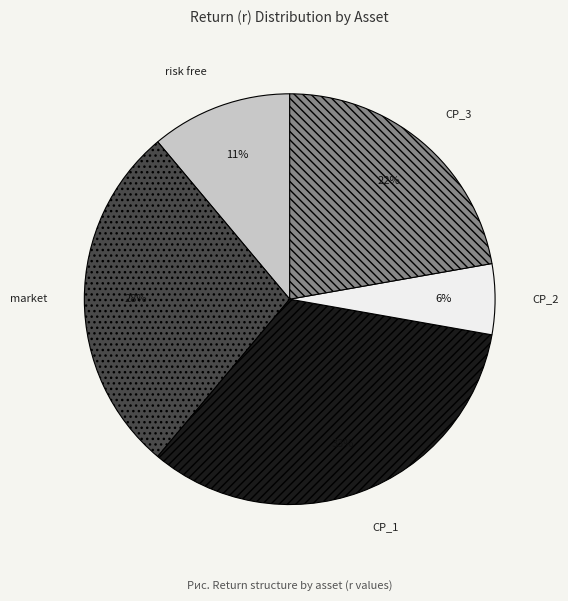

How many slices are in this pie chart?

5